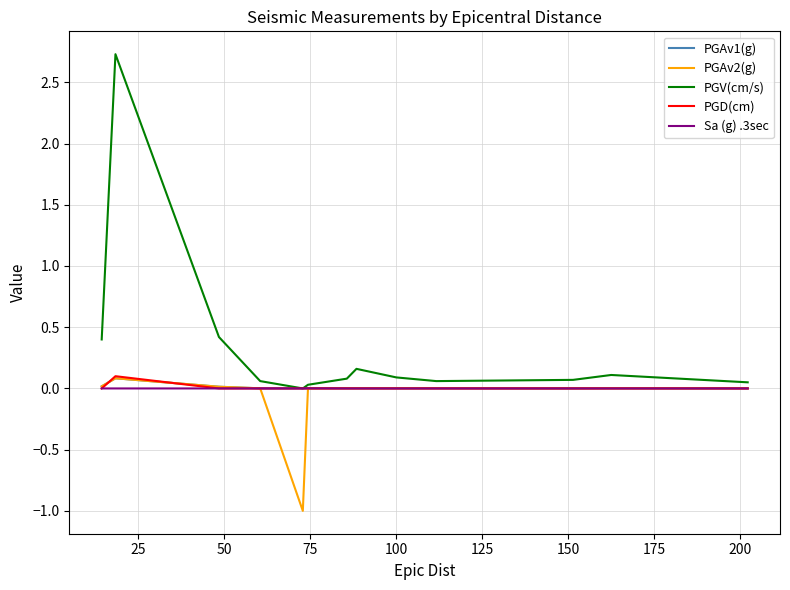

What is the maximum value for PGV(cm/s)?

2.7